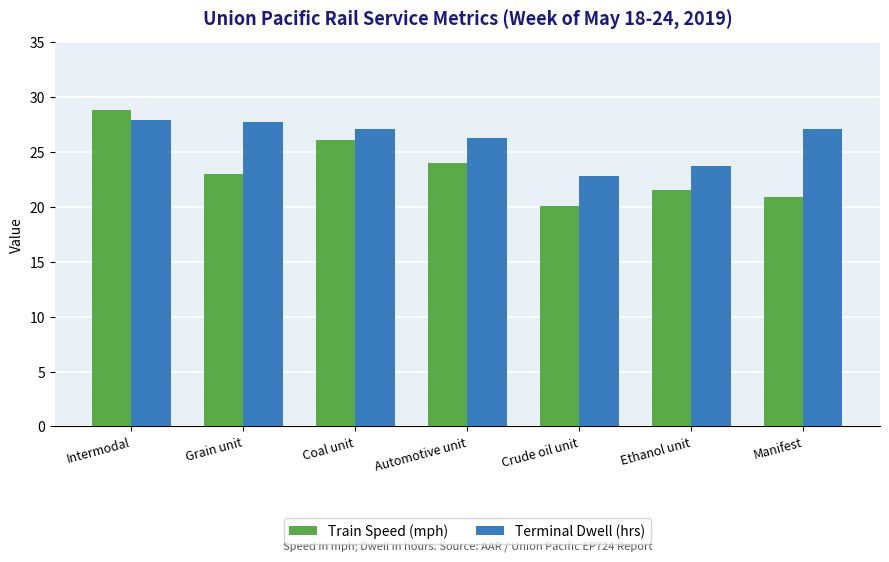

Does the chart contain stacked bars?

No